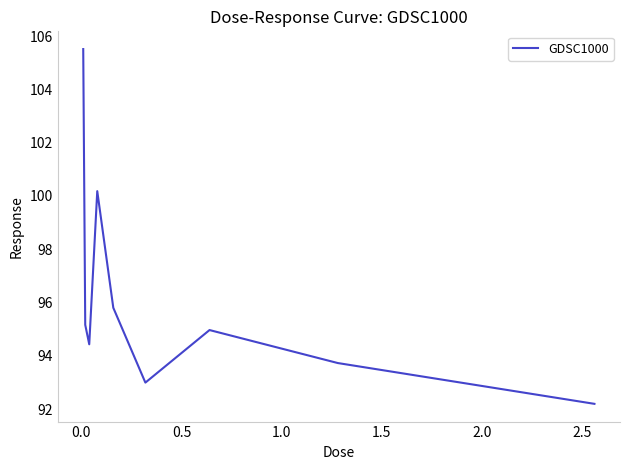

What is the smallest value displayed?

92.2